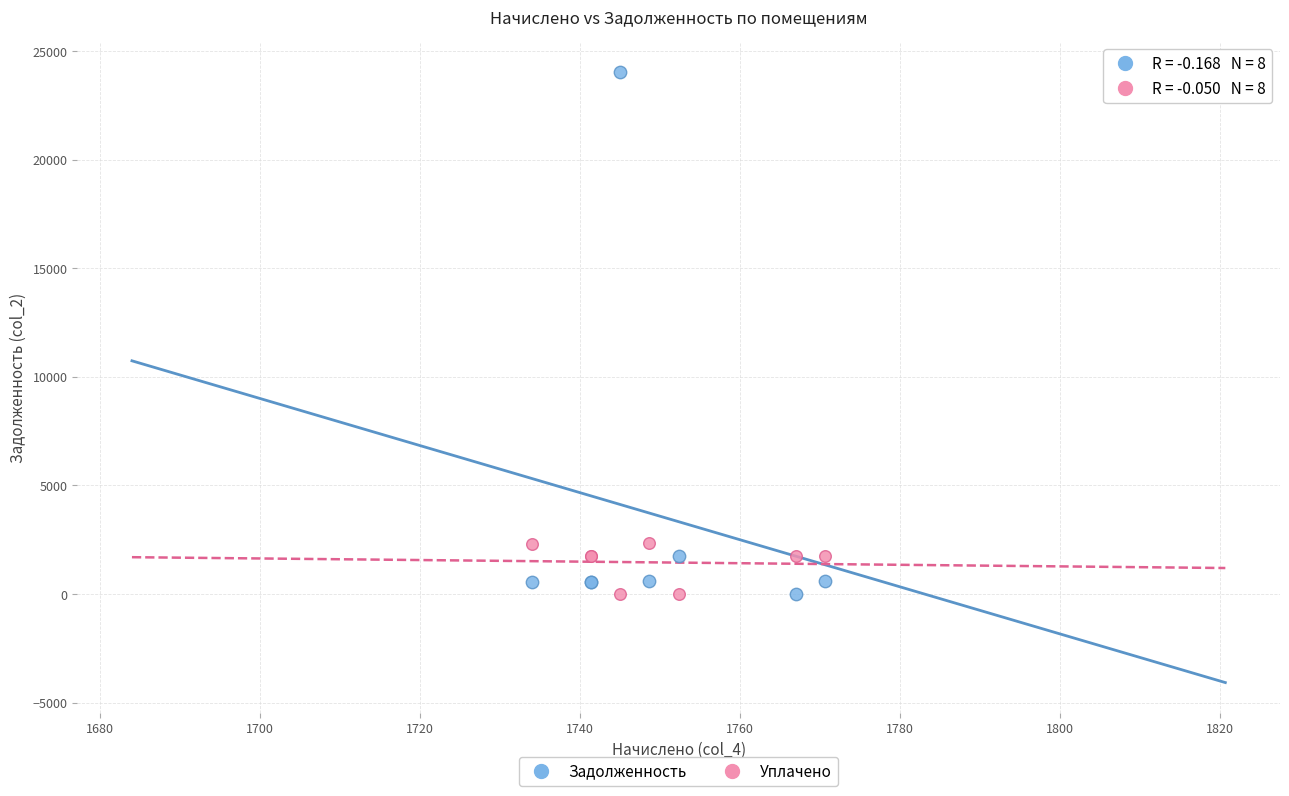

Which series contains the highest Y value?

Задолженность